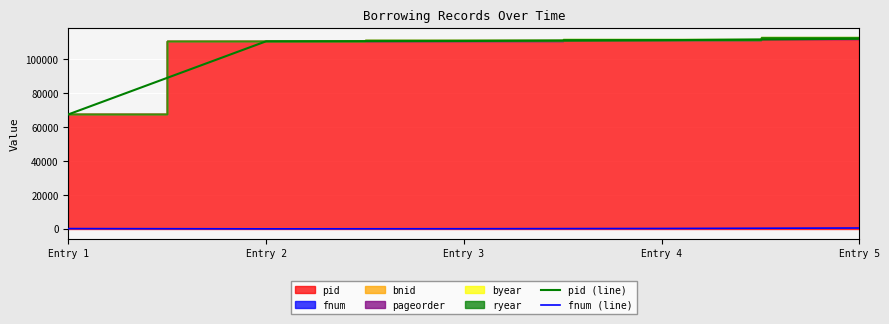

Which series changed the most between Entry 1 and Entry 5?

pid (line)